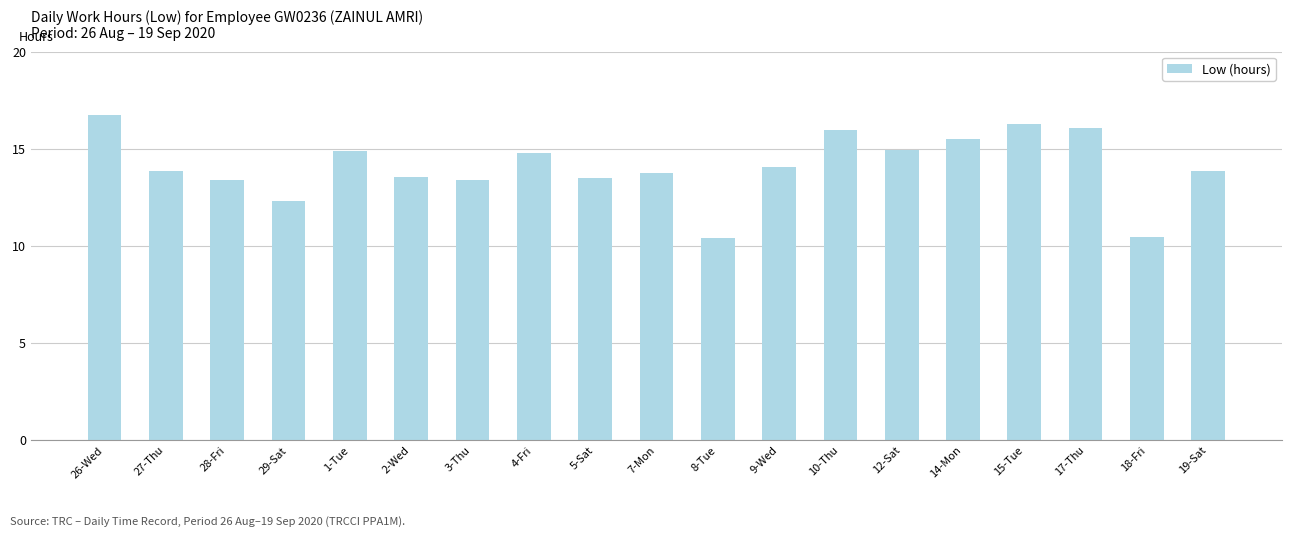

Does the chart contain stacked bars?

No